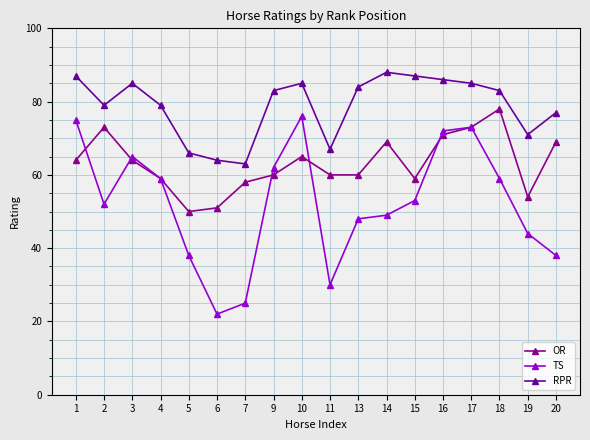

The value of TS at 20 is 55. True or false?

False